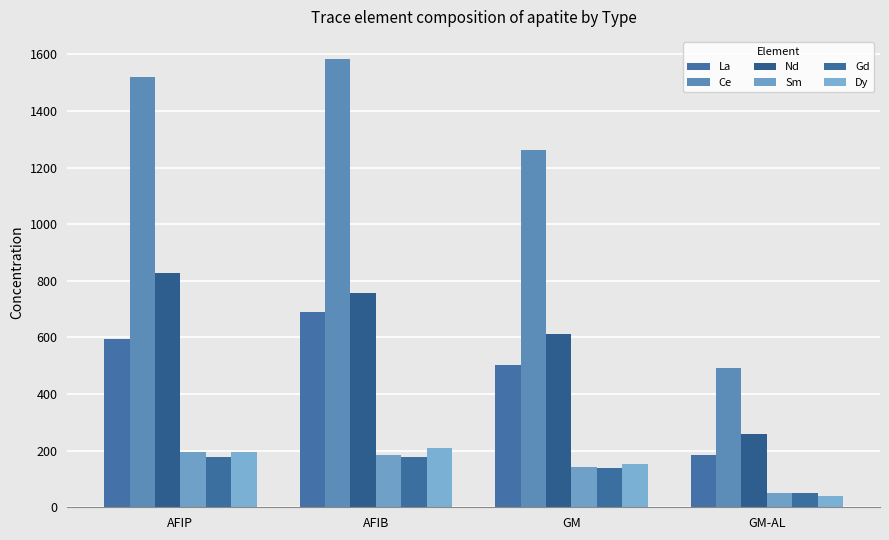

What is the maximum value for Gd?

178.1